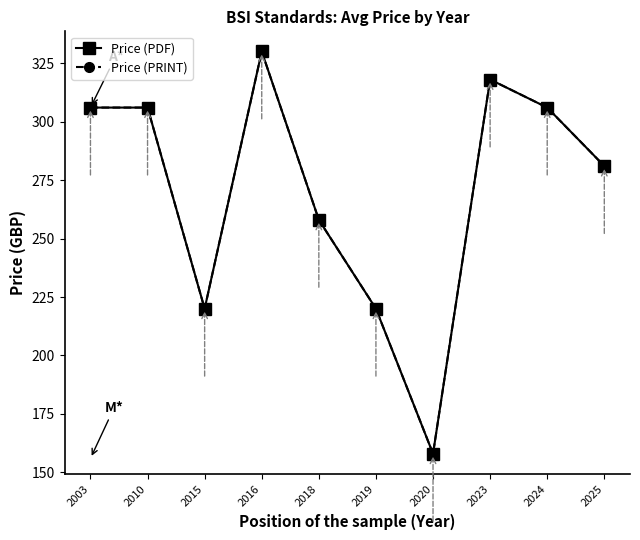

How many lines are shown in the chart?

2